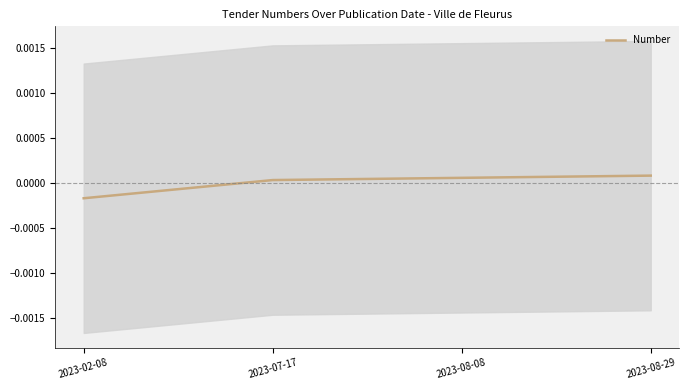

At which category does the chart reach its minimum across all series?

2023-02-08